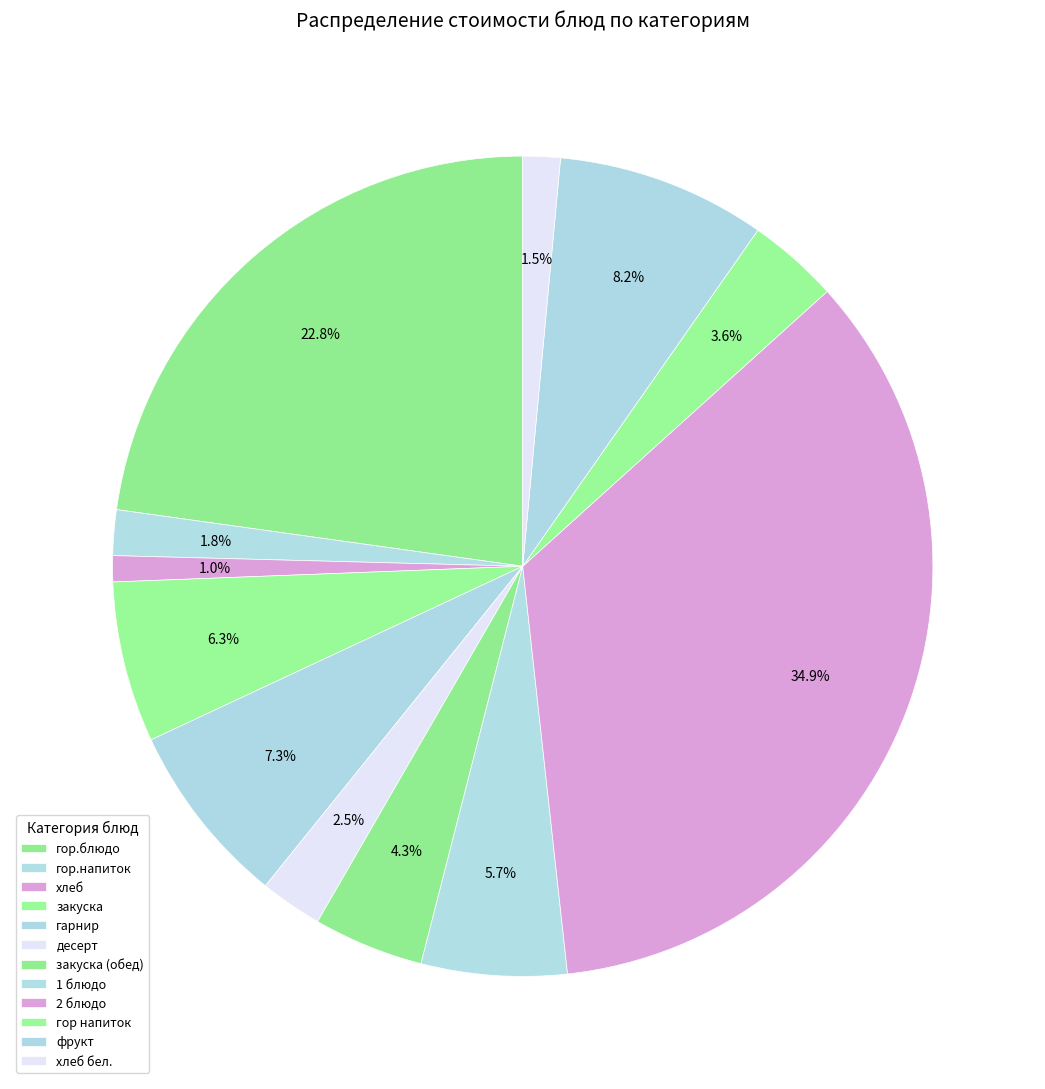

What percentage do 1 блюдо and гарнир together represent?

13.0%